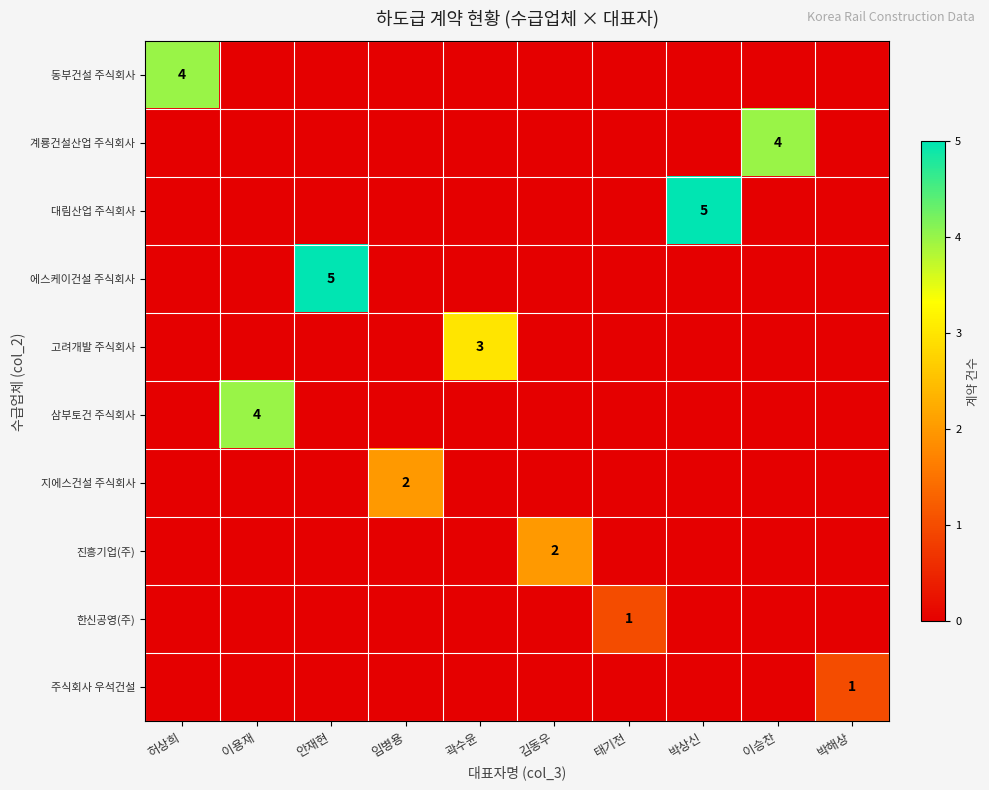

True or false: 진흥기업(주) has a value of 2 at 김동우.

True